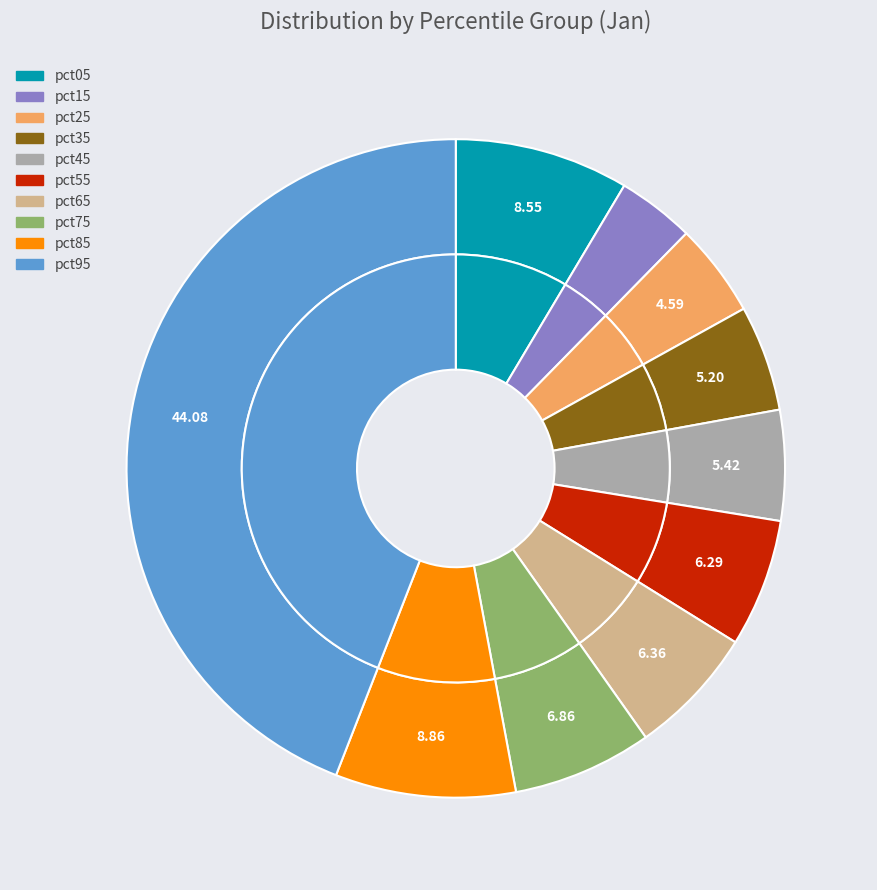

What is the total percentage of pct85 and pct55?

15.1%